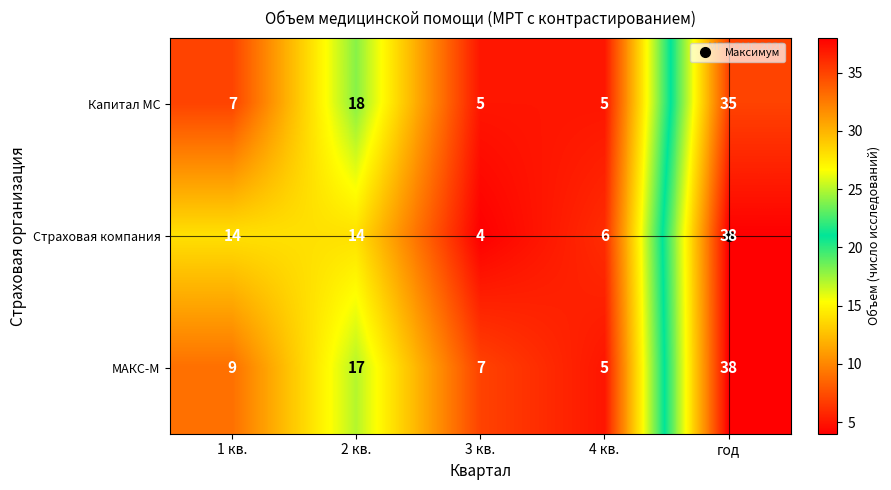

How many distinct data groups are displayed?

3